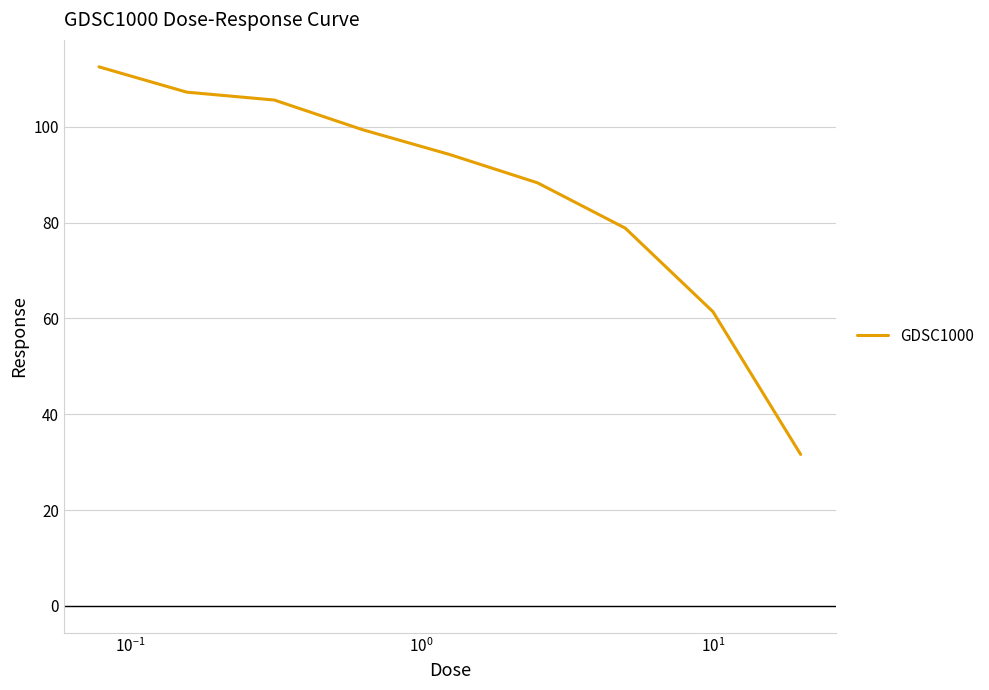

What is the difference between the maximum and minimum values?

80.9